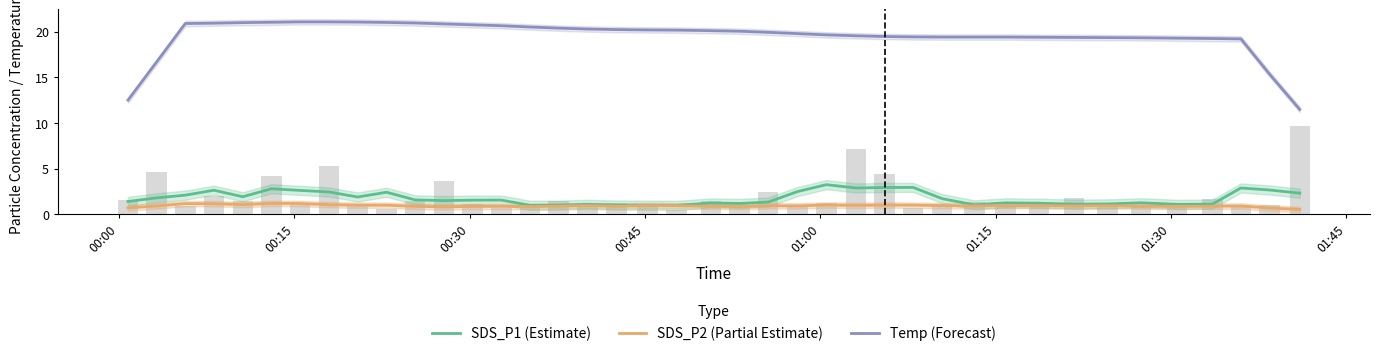

Which series has the largest total across all categories?

Temp (Forecast)